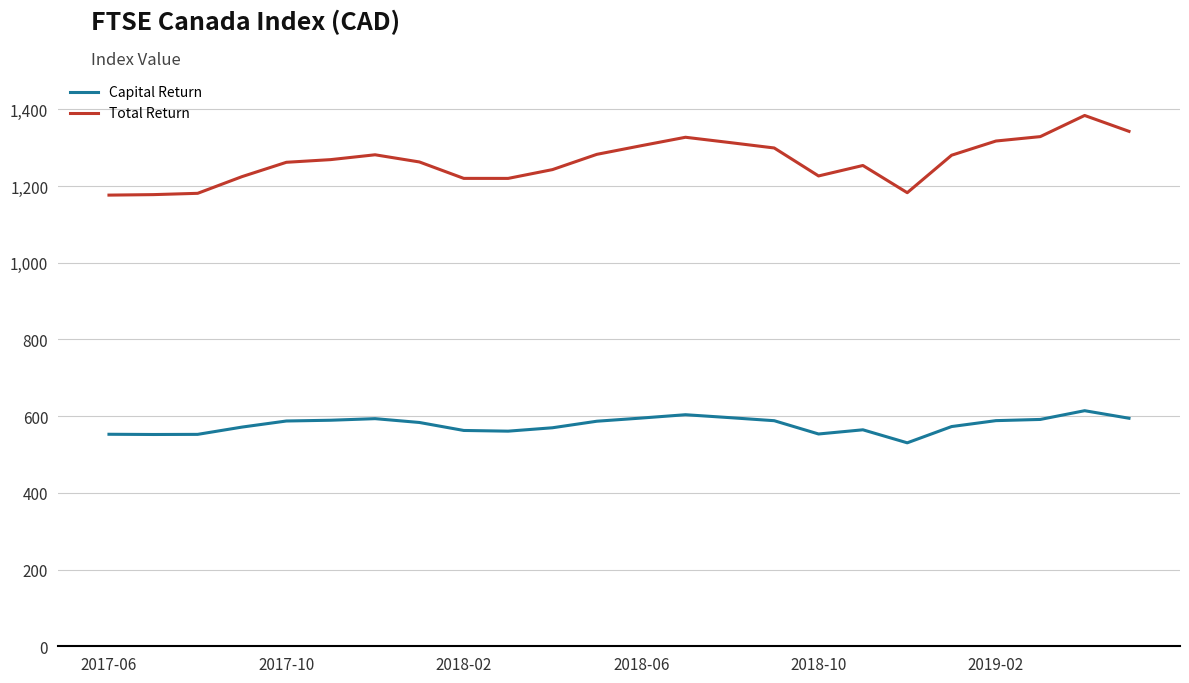

Rank the series by their maximum value, from highest to lowest.

Total Return, Capital Return